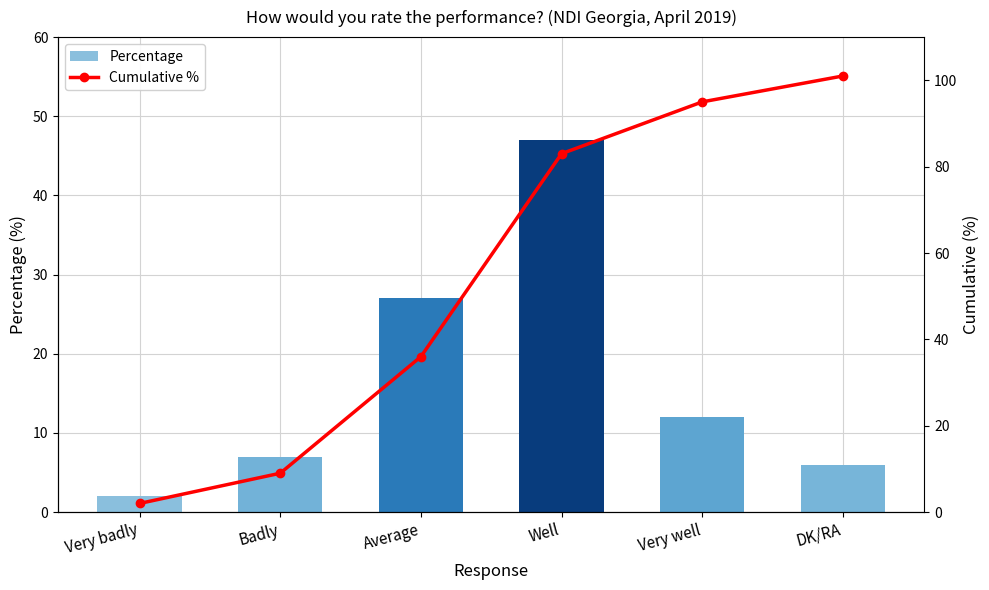

At which label does Percentage reach its minimum?

Very badly